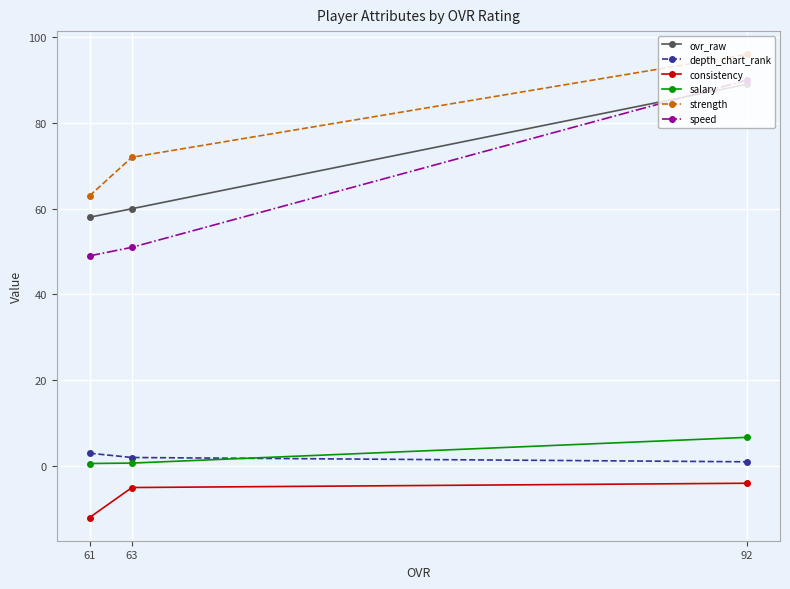

Which category has the highest value across all series?

92